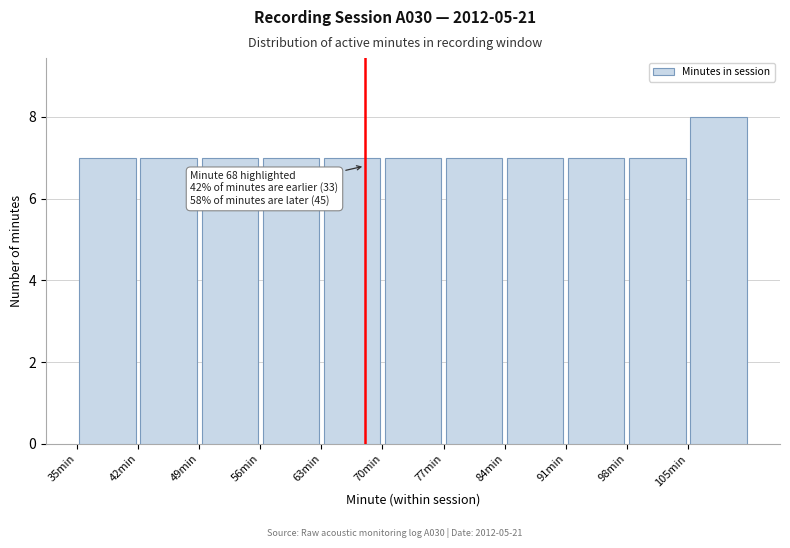

Which range on the x-axis has the tallest bar?

105 to 112